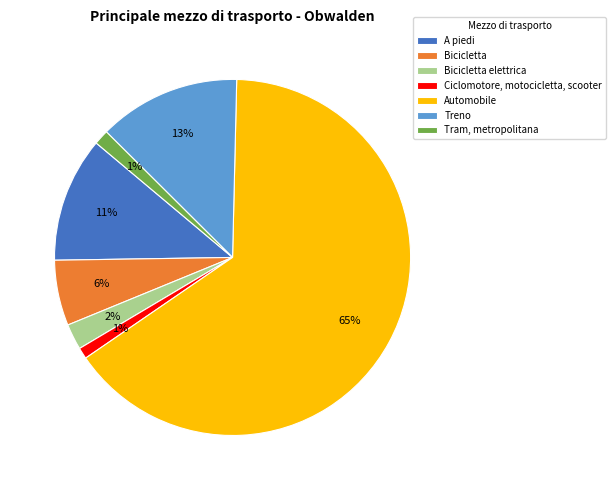

Is the sum of Bicicletta elettrica and Treno greater than half?

No